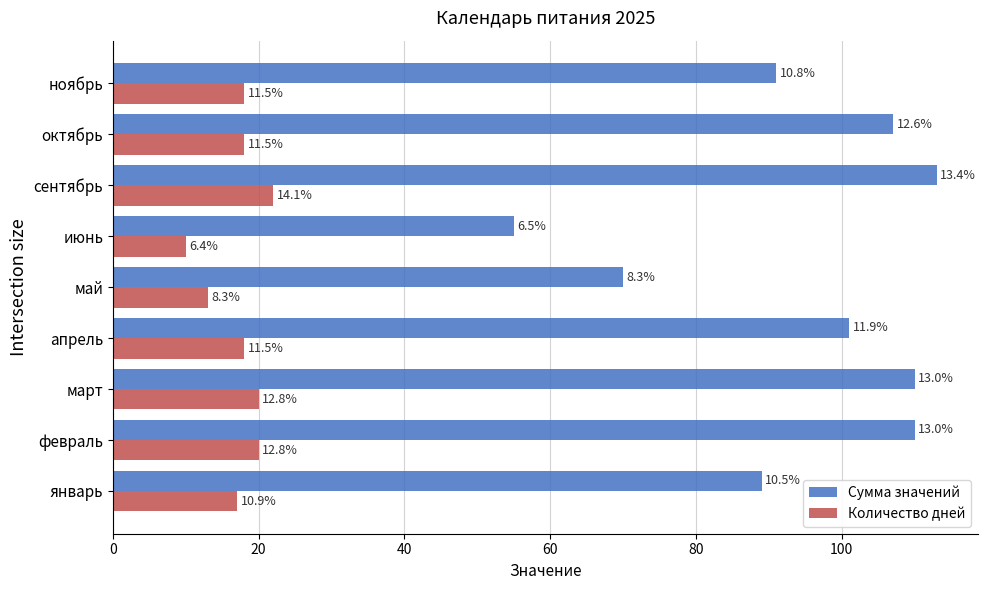

Rank the series by their maximum value, from highest to lowest.

Сумма значений, Количество дней